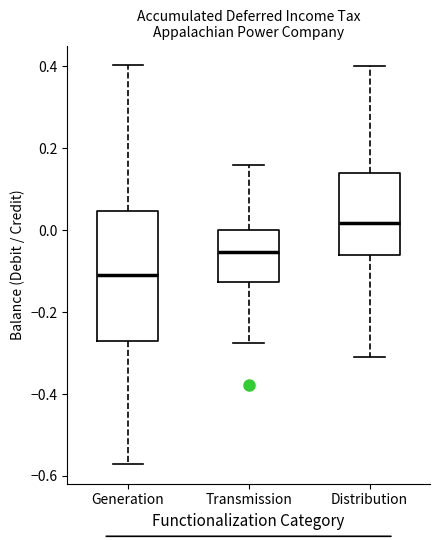

Reading left to right, read every box against the y-axis: the position of its median line, the range the box covers, and the ends of its whiskers. The values are not printed on the chart, so give them approximately, as read against the axis.

Generation: median -0.10, box -0.28 to 0.04, whiskers -0.58 to 0.40
Transmission: median -0.06, box -0.12 to 0.00, whiskers -0.28 to 0.16
Distribution: median 0.02, box -0.06 to 0.14, whiskers -0.30 to 0.40